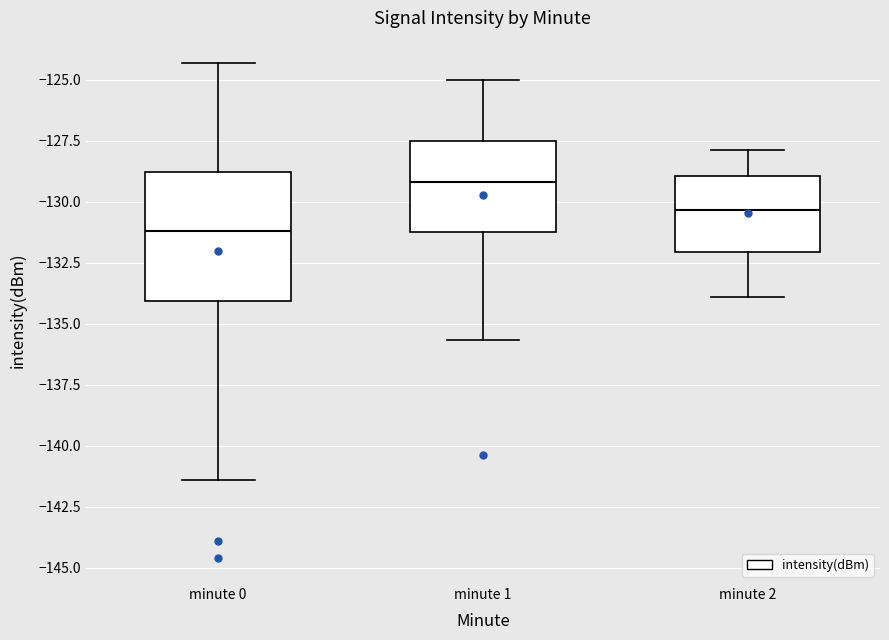

Reading left to right, transcribe this box plot: for each box, give where its median line is, the range the box spans, and where its two whiskers end, as read against the y-axis. The values are not printed on the chart, so give them approximately, as read against the axis.

minute 0: median -131.0, box -134.0 to -129.0, whiskers -141.5 to -124.5
minute 1: median -129.0, box -131.0 to -127.5, whiskers -135.5 to -125.0
minute 2: median -130.5, box -132.0 to -129.0, whiskers -134.0 to -128.0